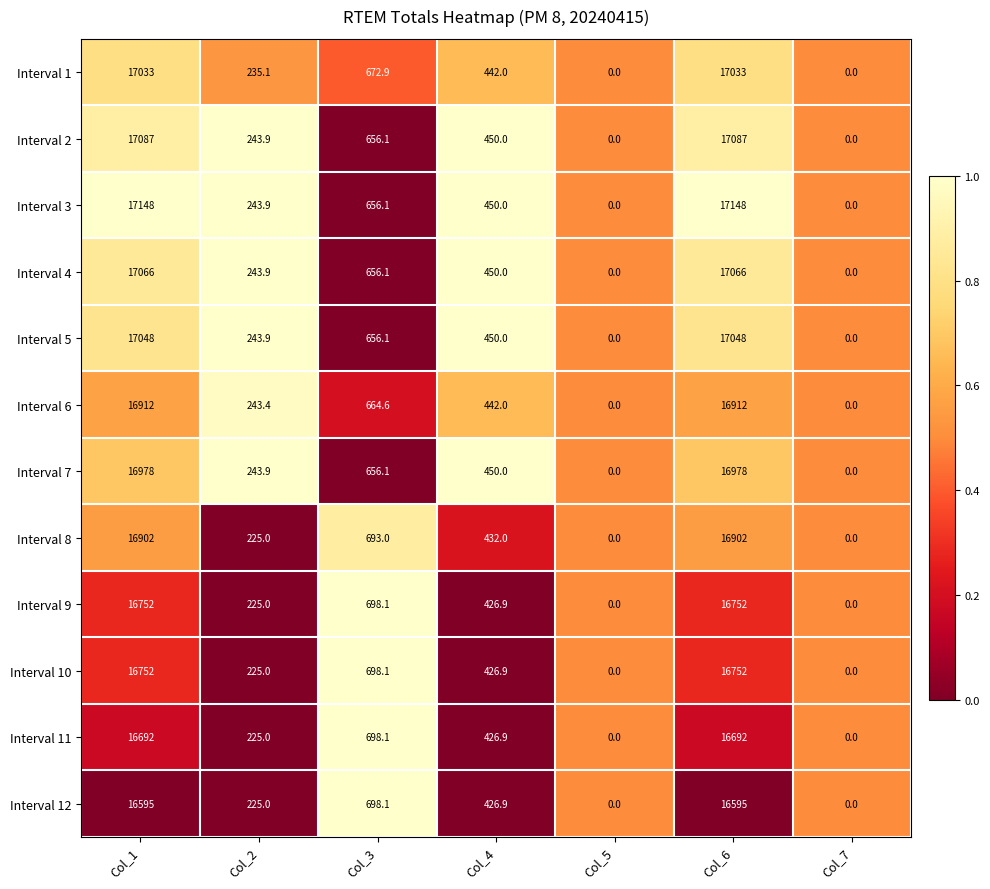

At which label does Interval 4 first exceed 450?

Col_1